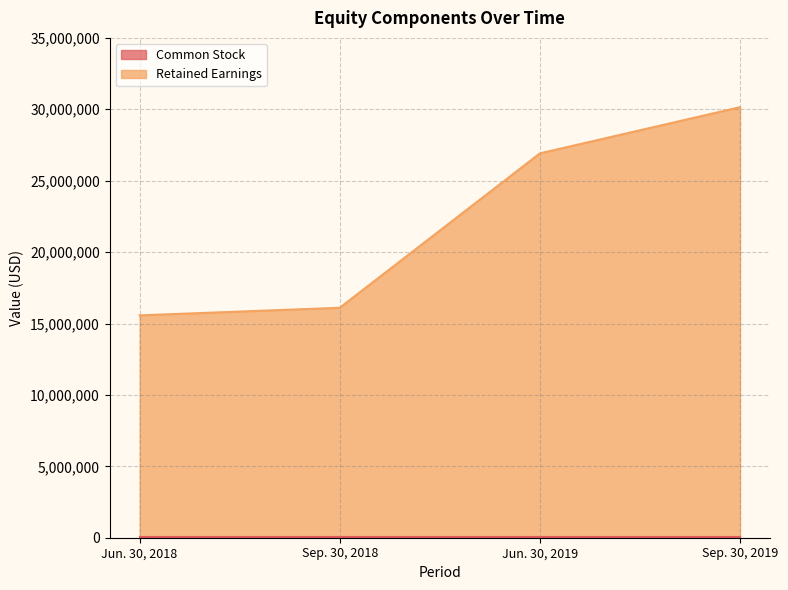

True or false: the data shows 42148690 at Sep. 30, 2019.

False